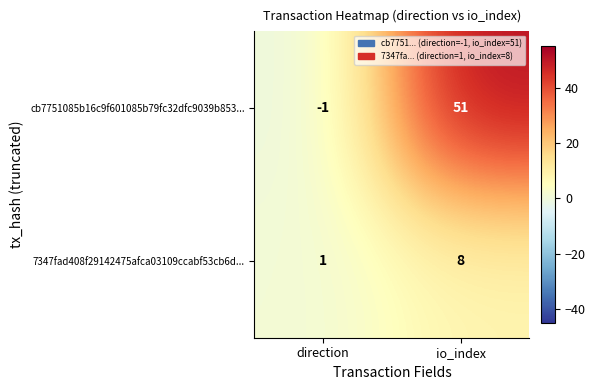

Reading left to right, list all the values displayed in this chart.

cb7751085b16c9f601085b79fc32dfc9039b853...: -1	51
7347fad408f29142475afca03109ccabf53cb6d...: 1	8